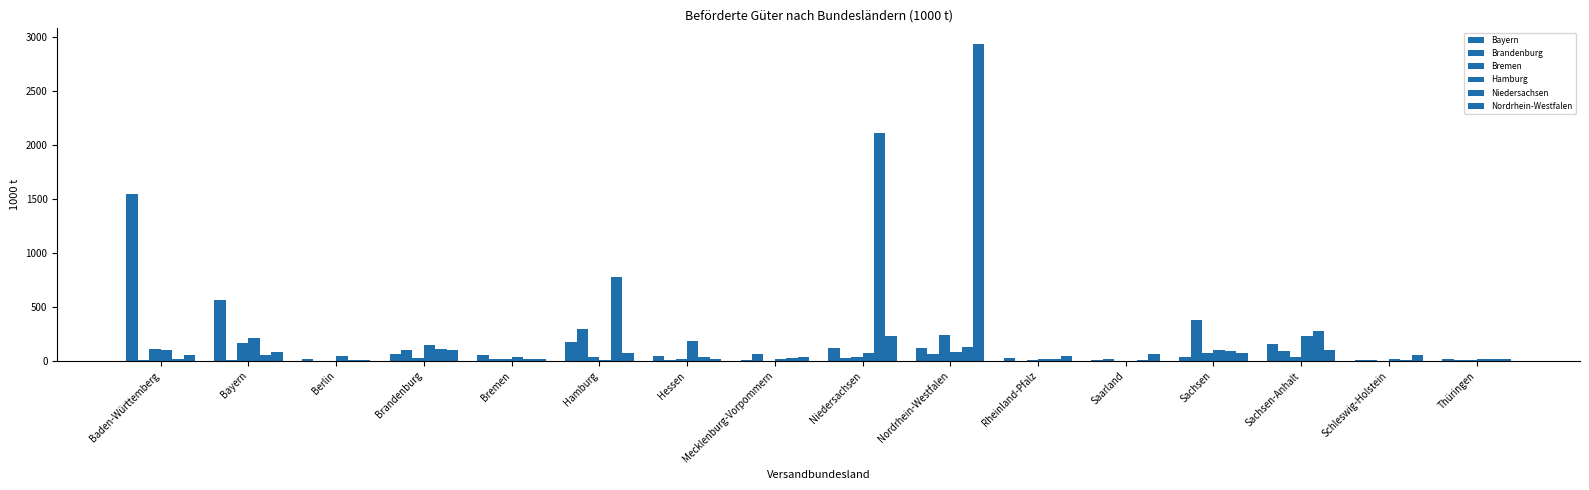

Is it true that Brandenburg equals 41.2 at Mecklenburg-Vorpommern?

False